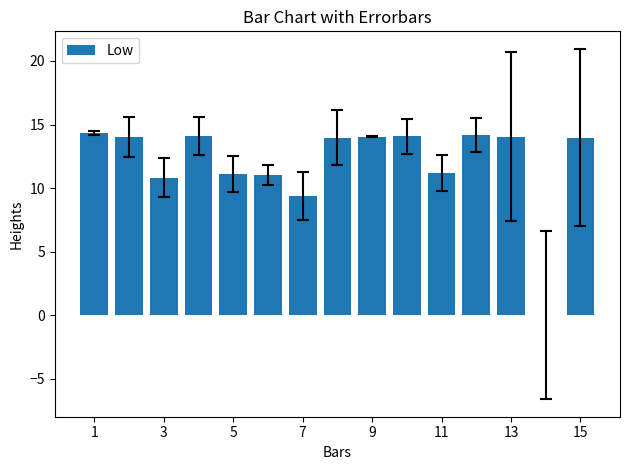

What is the greatest value displayed?

14.3